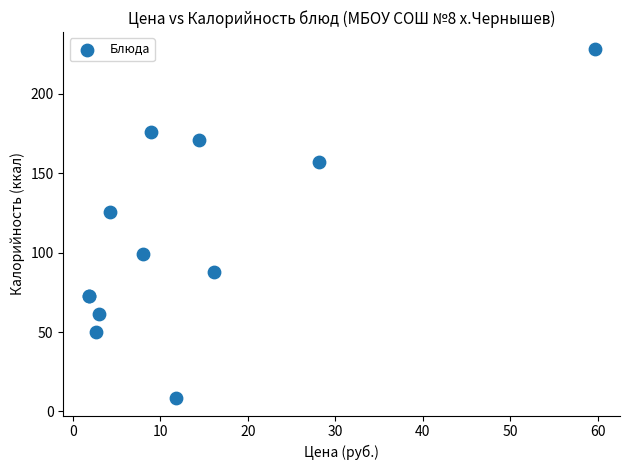

What Y value in the scatter plot is closest to 118?

125.6